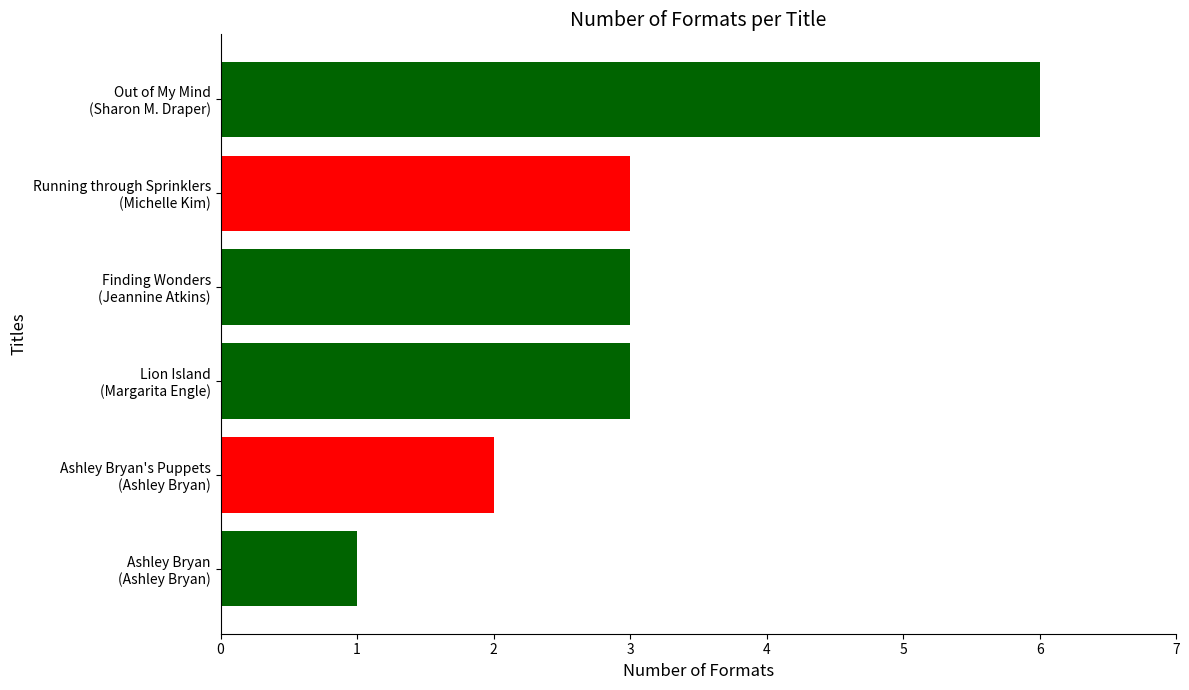

What is the maximum value shown in the chart?

6